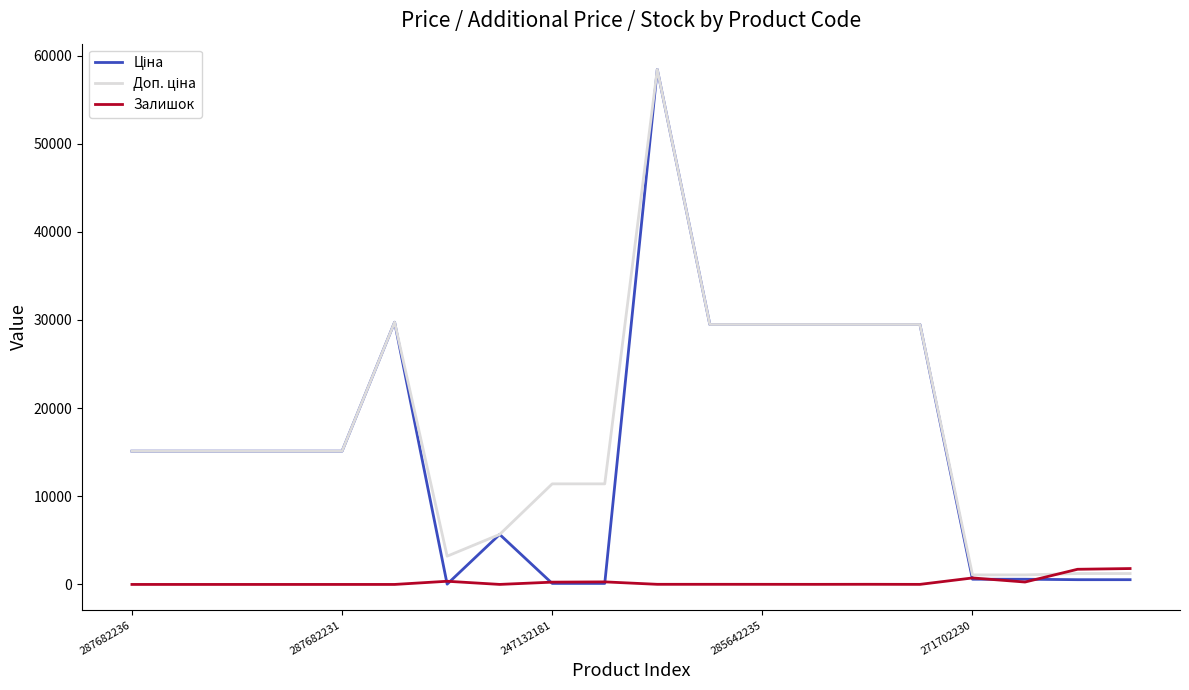

How many lines are shown in the chart?

3